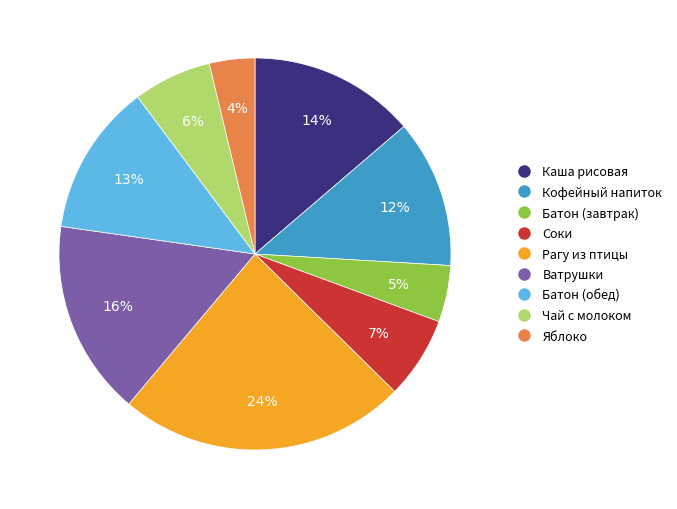

To the nearest percent, what is the average slice percentage?

11%